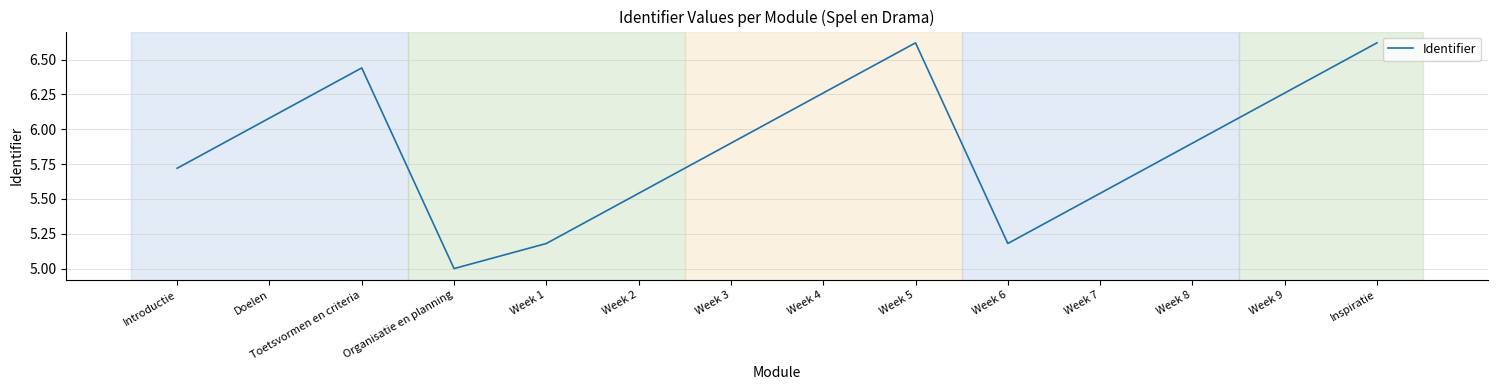

What is the difference between the maximum and minimum values?

1.6